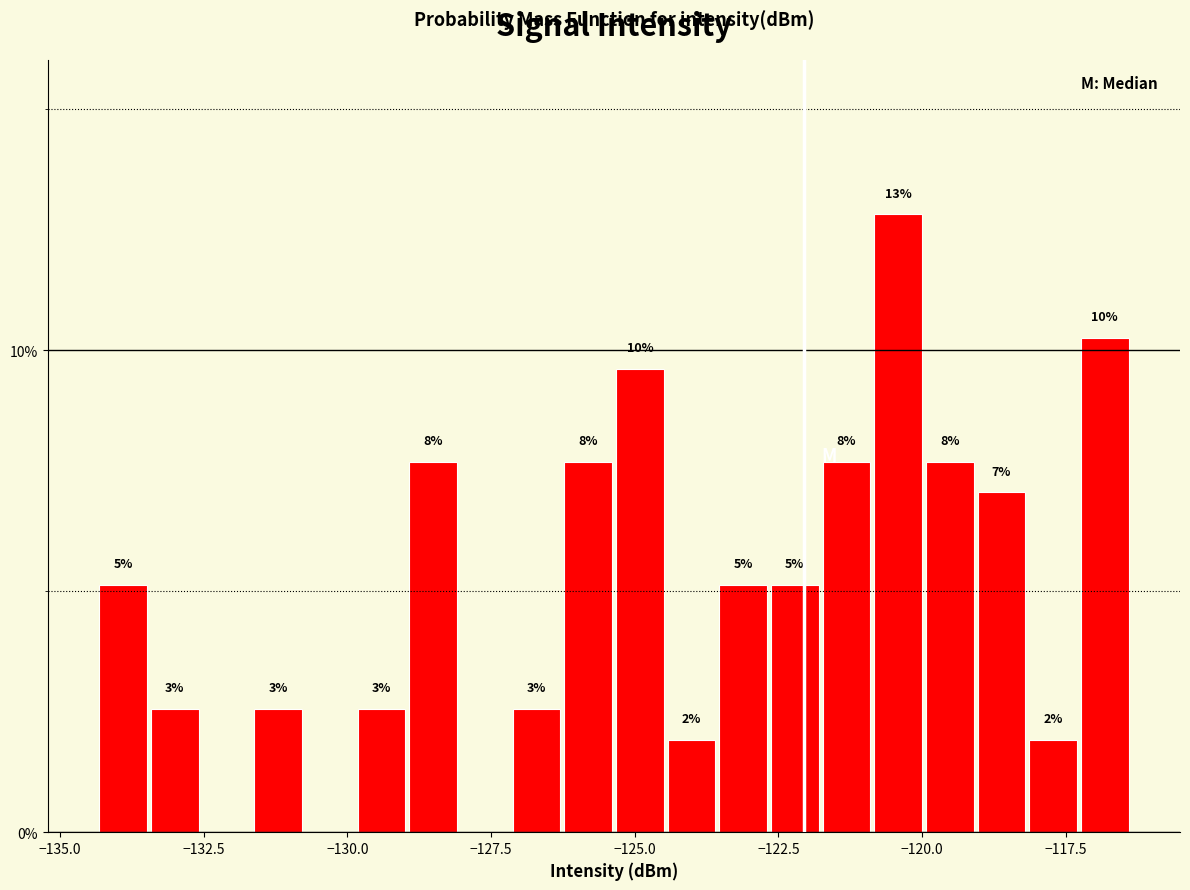

Read against the x-axis, roughly where is the centre of the tallest bar?

-120.5